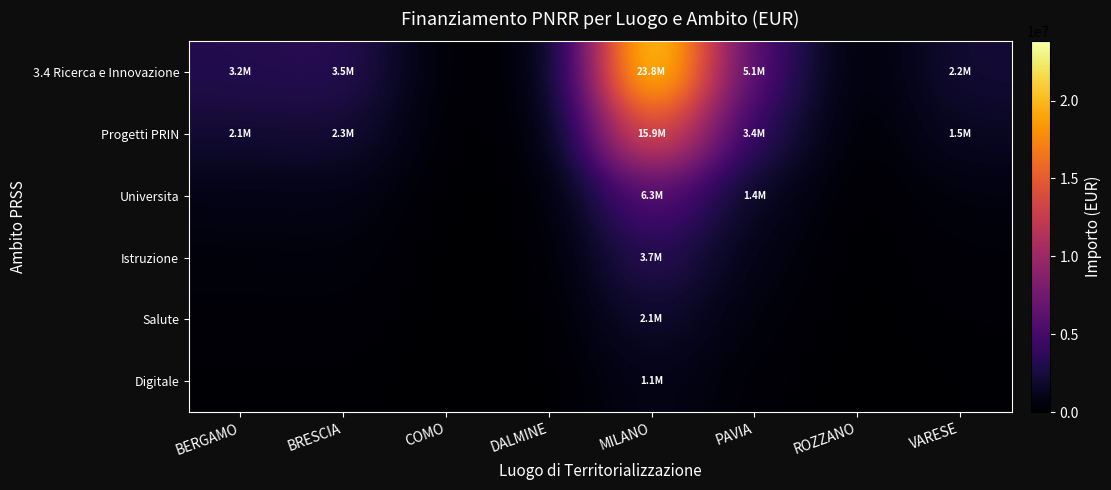

Reading left to right, transcribe all the data shown in this chart.

3.4 Ricerca e Innovazione: BERGAMO=3170073.1	BRESCIA=3468338.8	COMO=93943.2	DALMINE=95400.0	MILANO=23801744.5	PAVIA=5068746.9	ROZZANO=27928.1	VARESE=2230675.7
Progetti PRIN: BERGAMO=2113382.0	BRESCIA=2312225.8	COMO=62628.8	DALMINE=63600.0	MILANO=15867829.7	PAVIA=3379164.6	ROZZANO=18618.7	VARESE=1487117.1
Universita: BERGAMO=845352.8	BRESCIA=924890.3	COMO=25051.5	DALMINE=25440.0	MILANO=6347131.9	PAVIA=1351665.8	ROZZANO=7447.5	VARESE=594846.8
Istruzione: BERGAMO=493122.5	BRESCIA=539519.4	COMO=14613.4	DALMINE=14840.0	MILANO=3702493.6	PAVIA=788471.7	ROZZANO=4344.4	VARESE=346994.0
Salute: BERGAMO=281784.3	BRESCIA=308296.8	COMO=8350.5	DALMINE=8480.0	MILANO=2115710.6	PAVIA=450555.3	ROZZANO=2482.5	VARESE=198282.3
Digitale: BERGAMO=140892.1	BRESCIA=154148.4	COMO=4175.3	DALMINE=4240.0	MILANO=1057855.3	PAVIA=225277.6	ROZZANO=1241.2	VARESE=99141.1